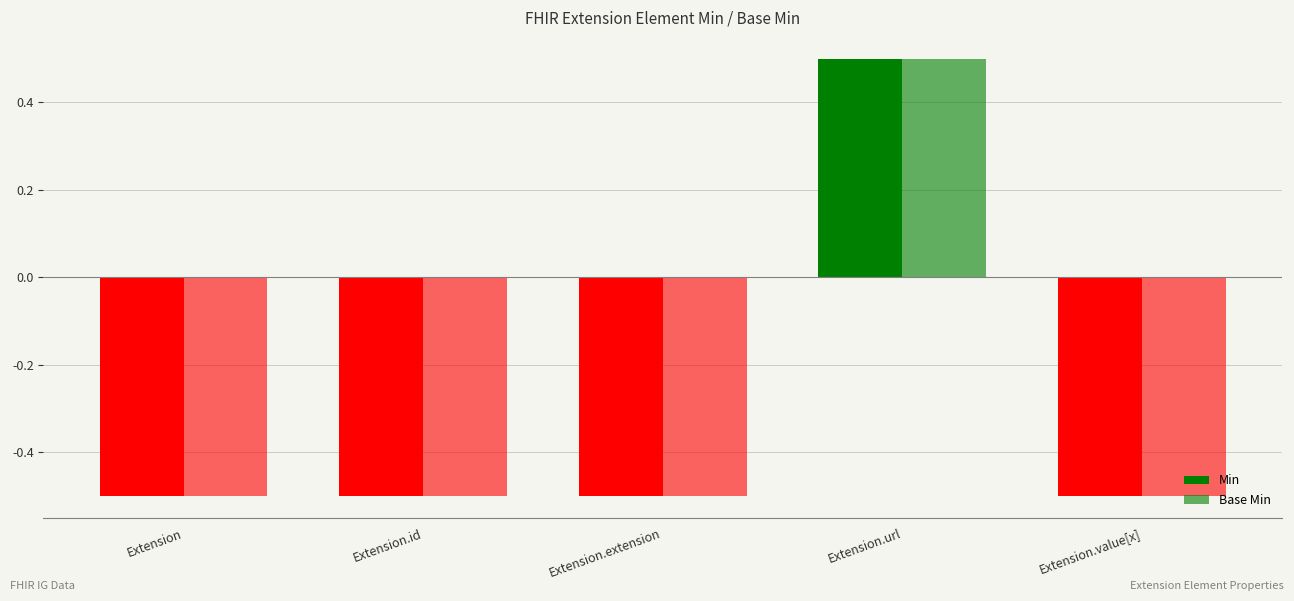

Which category has the highest value across all series?

Extension.url